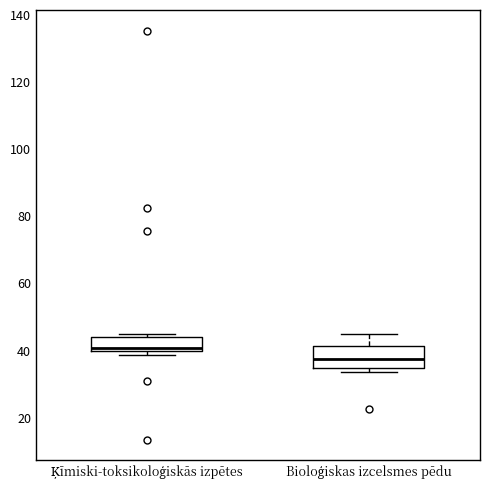

Reading left to right, transcribe this box plot: for each box, give where its median line is, the range the box spans, and where its two whiskers end, as read against the y-axis. The values are not printed on the chart, so give them approximately, as read against the axis.

Ķīmiski-toksikoloģiskās izpētes: median 40 (just above the box's lower edge), box 40 to 44, whiskers 38 to 44 (just above the box's upper edge)
Bioloģiskas izcelsmes pēdu: median 38, box 34 to 42, whiskers 34 (just below the box's lower edge) to 44